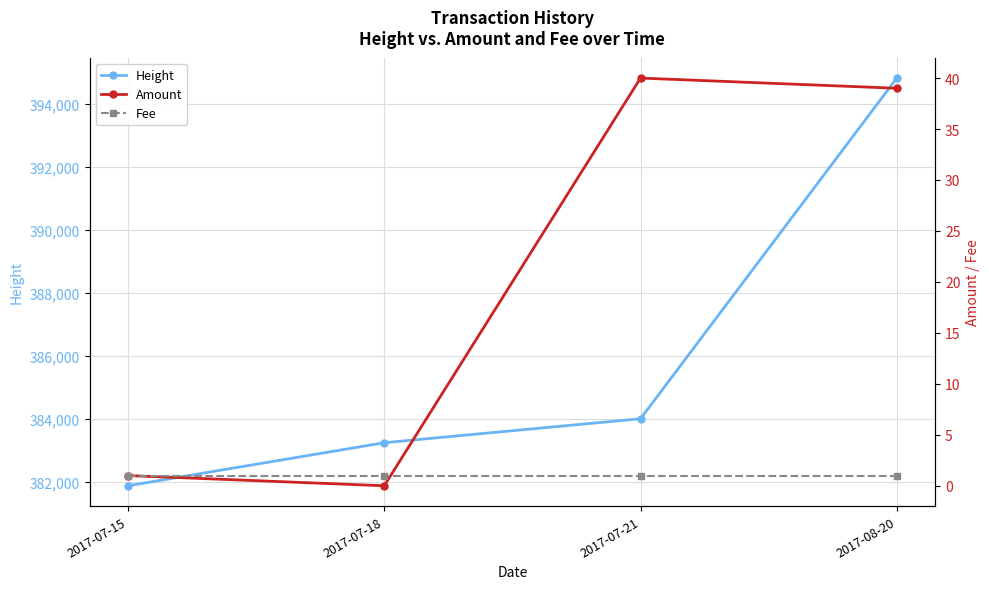

Reading left to right, extract all data points from this chart.

Height: 2017-07-15=381888	2017-07-18=383252	2017-07-21=384012	2017-08-20=394807
Amount: 2017-07-15=1	2017-07-18=0	2017-07-21=40	2017-08-20=39
Fee: 2017-07-15=1	2017-07-18=1	2017-07-21=1	2017-08-20=1